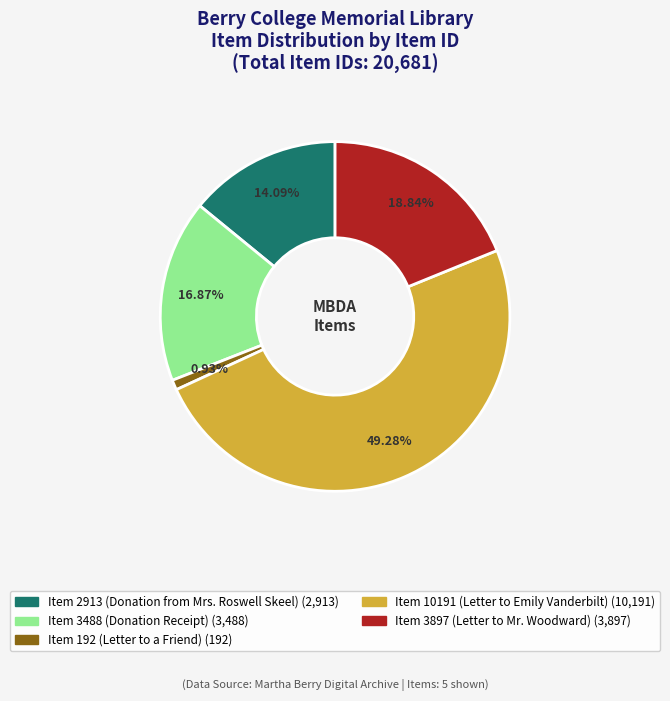

Which category has the biggest portion of the pie?

Item 10191 (Letter to Emily Vanderbilt)